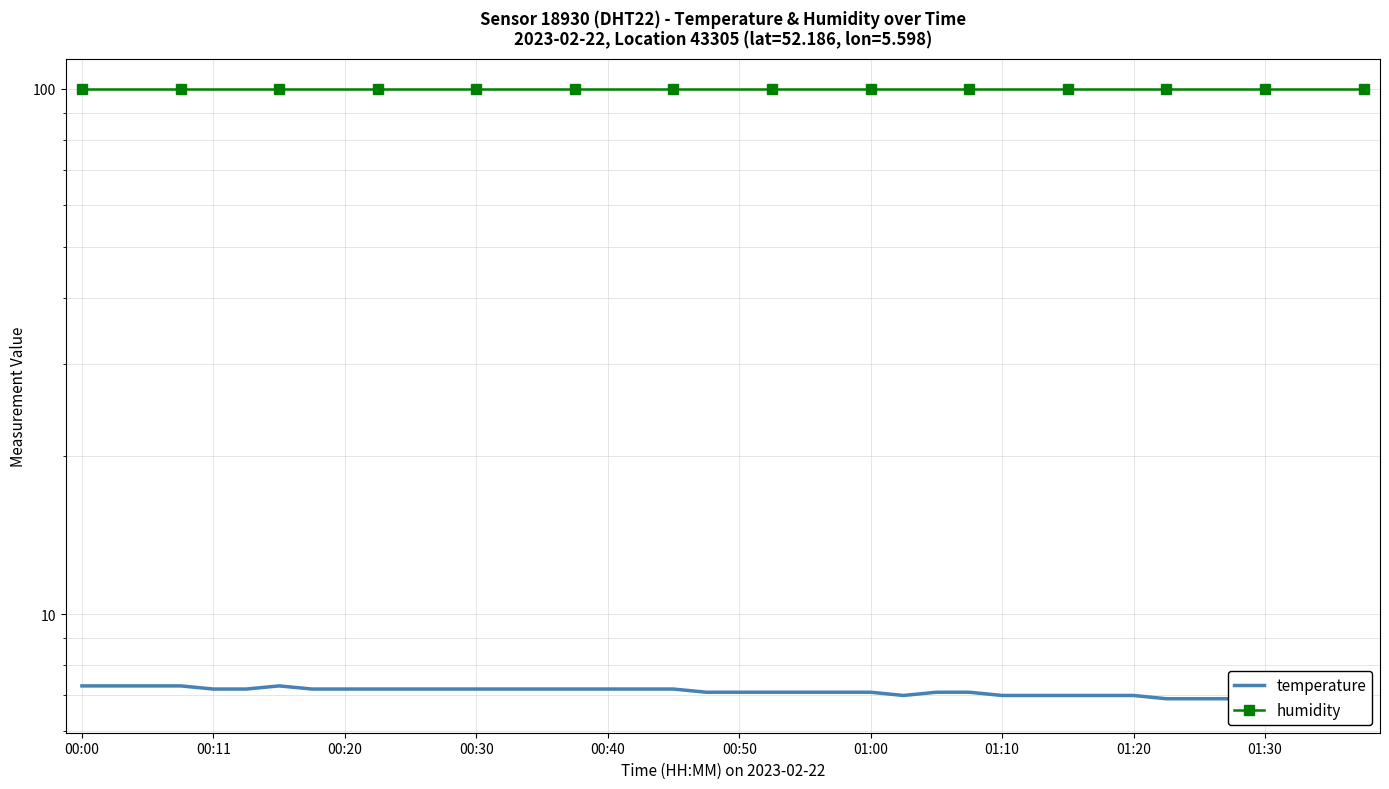

True or false: humidity and temperature cross at least once.

False